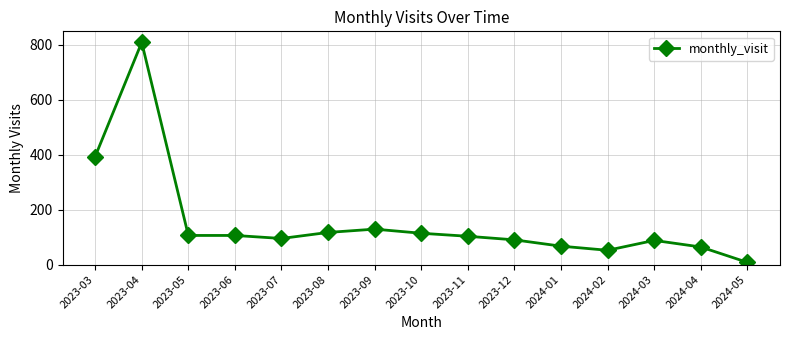

At which category does the chart reach its peak across all series?

2023-04